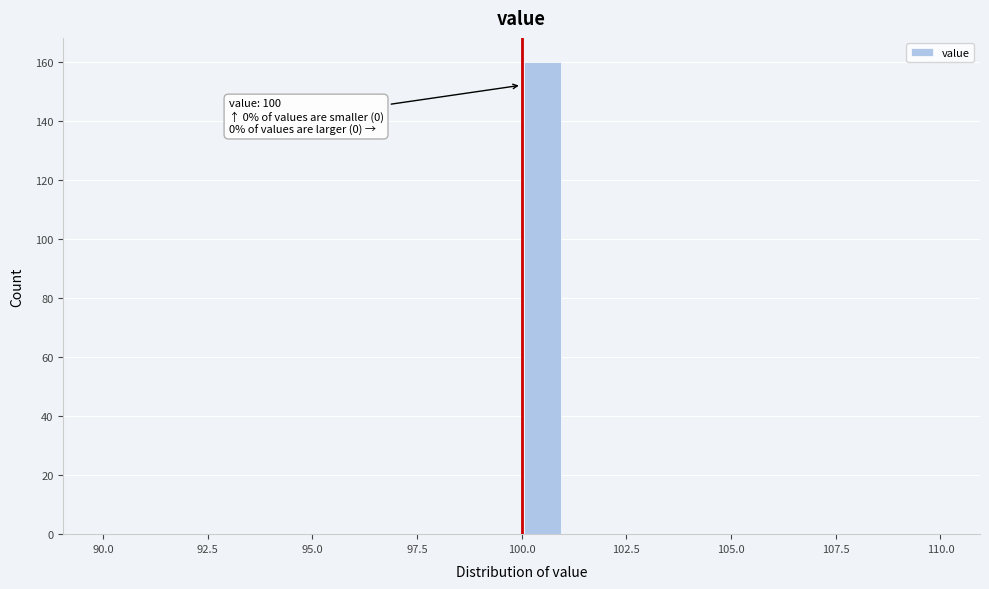

Around what value on the x-axis is the tallest bar? Give the approximate position of its centre, as read against the axis.

100.5